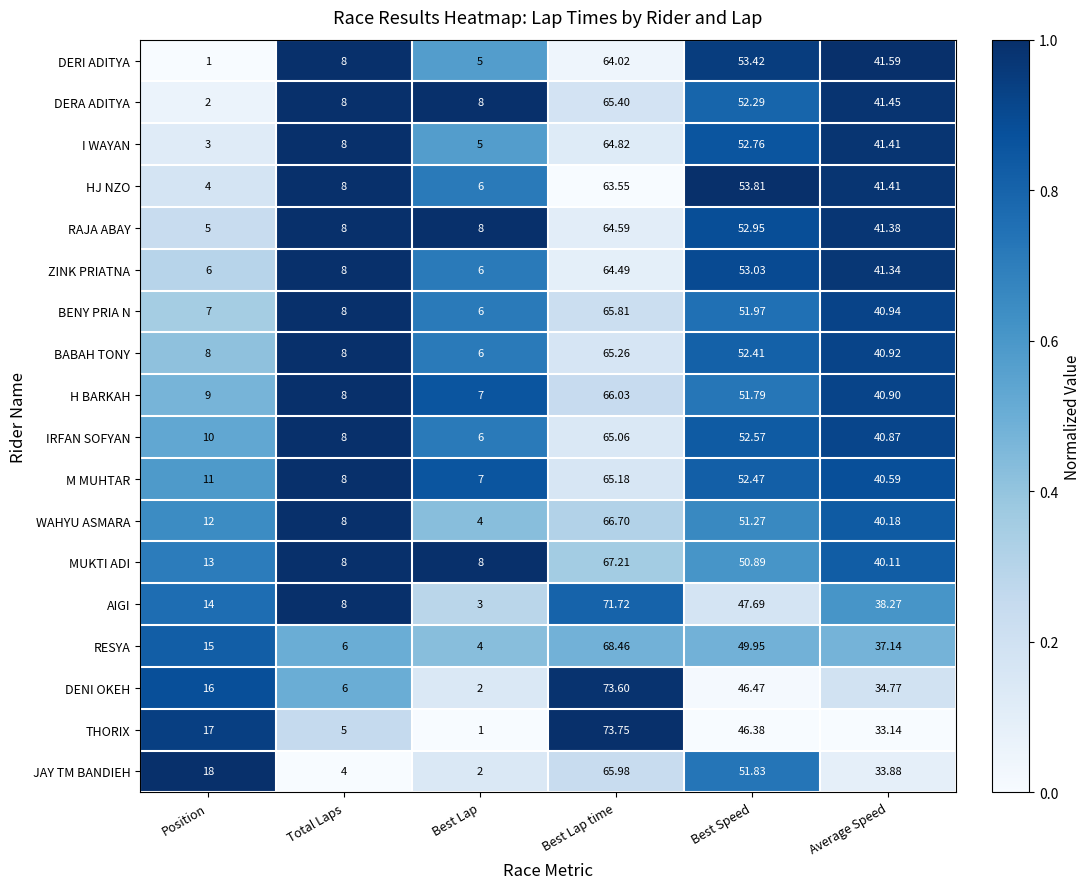

Rank the series at Position from lowest to highest value.

DERI ADITYA, DERA ADITYA, I WAYAN, HJ NZO, RAJA ABAY, ZINK PRIATNA, BENY PRIA N, BABAH TONY, H BARKAH, IRFAN SOFYAN, M MUHTAR, WAHYU ASMARA, MUKTI ADI, AIGI, RESYA, DENI OKEH, THORIX, JAY TM BANDIEH